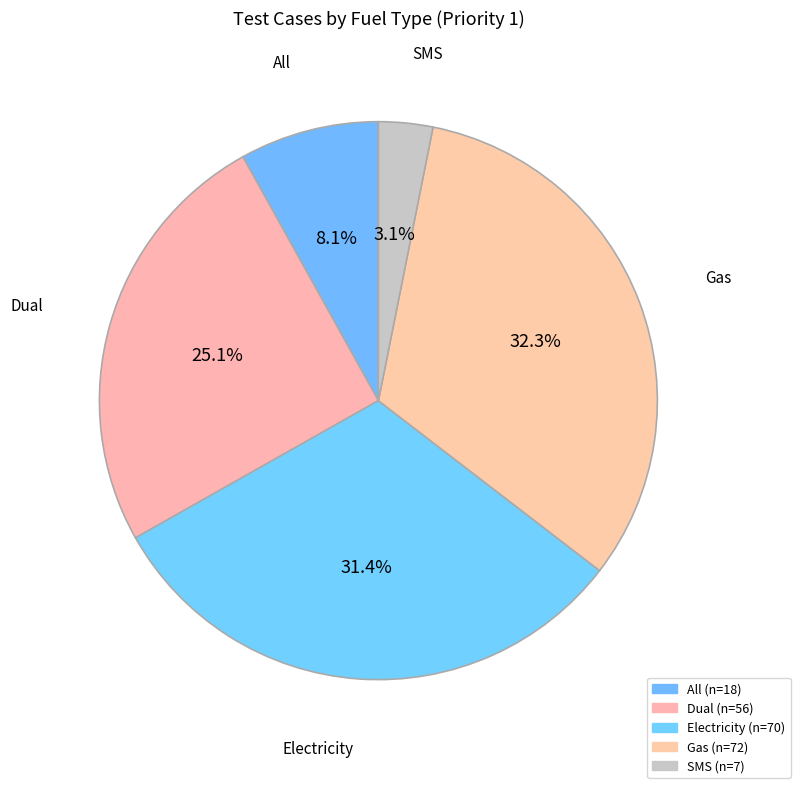

Is it true that Gas is 21% of the pie?

False